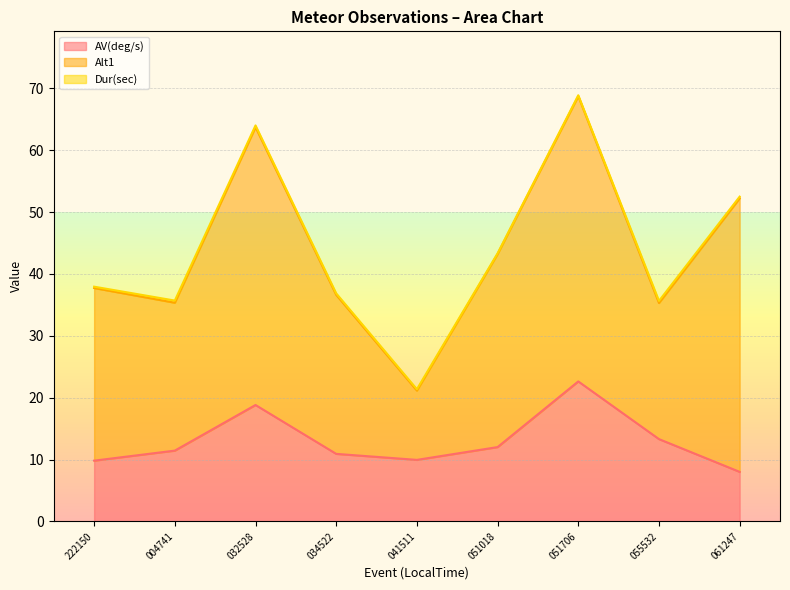

Which series changed the most between 20180113_222150 and 20180114_004741?

Alt1